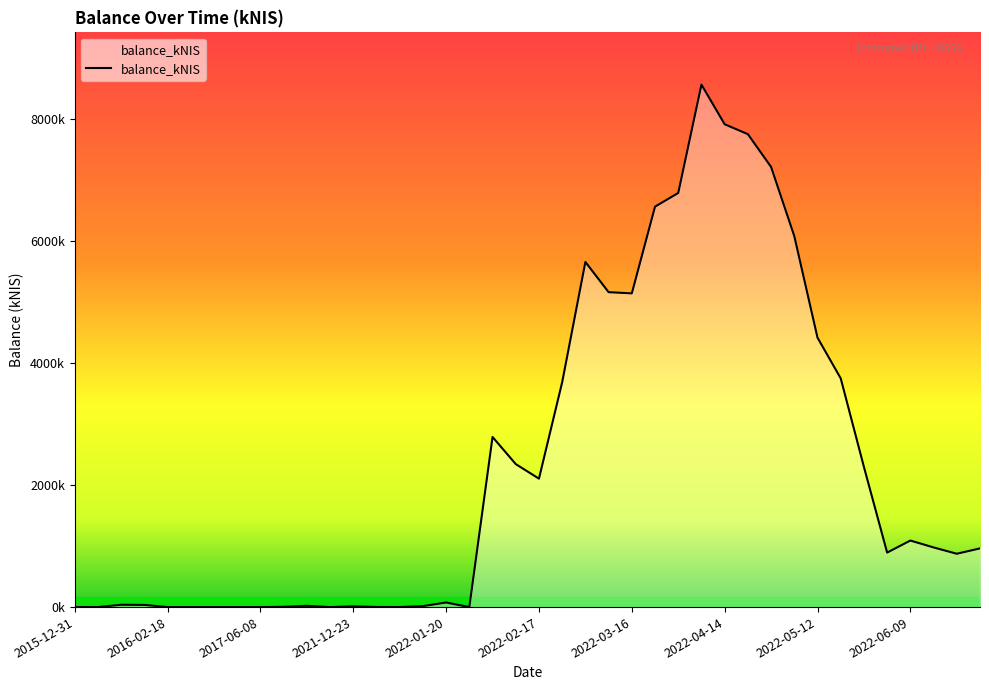

True or false: there are more than 1 points higher than both neighbors.

True